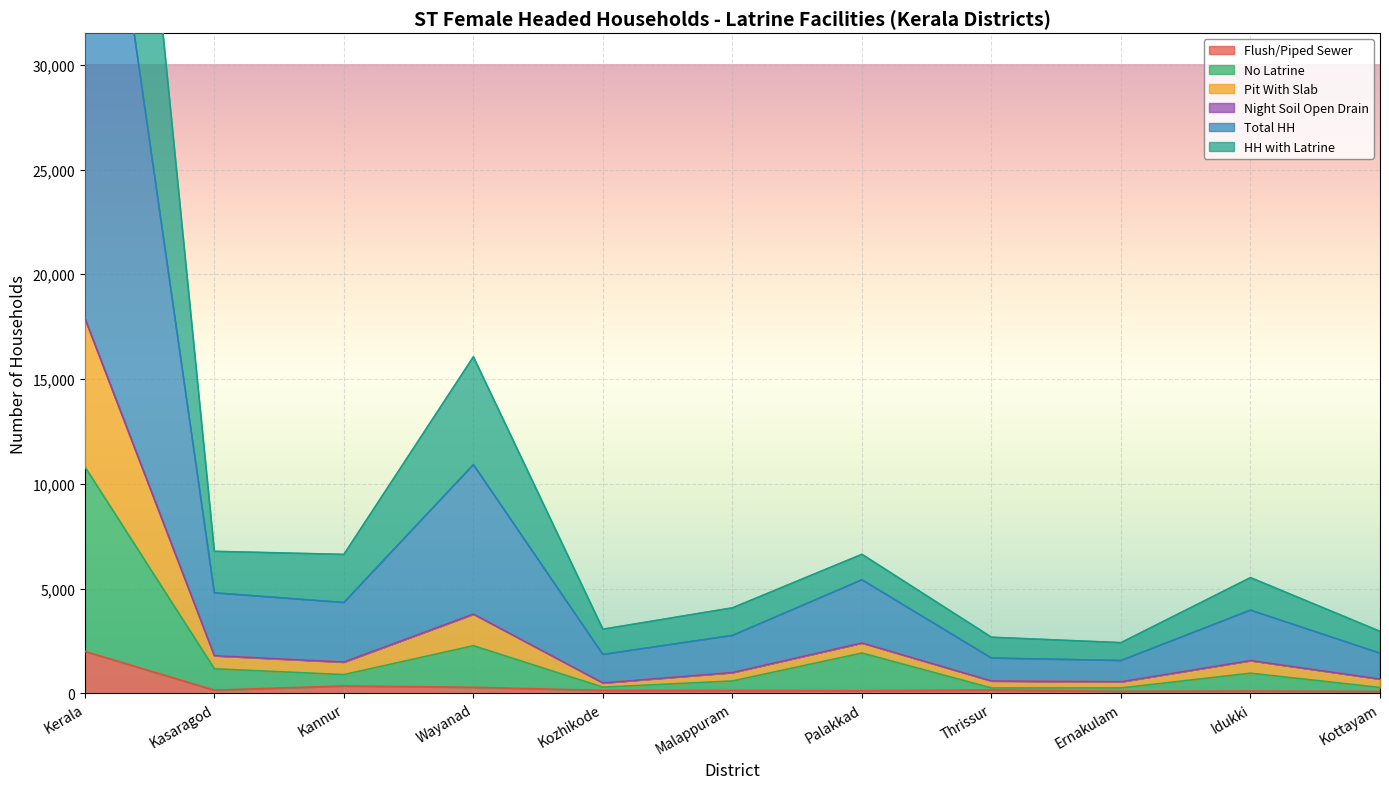

Does the chart display data point markers on the line(s)?

No